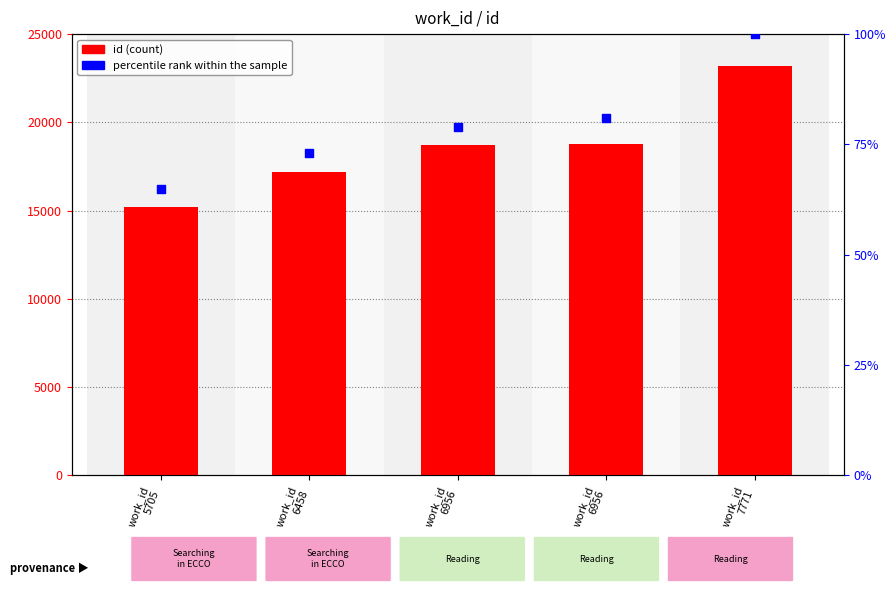

Which series has the largest Y range (max minus min)?

id (count)